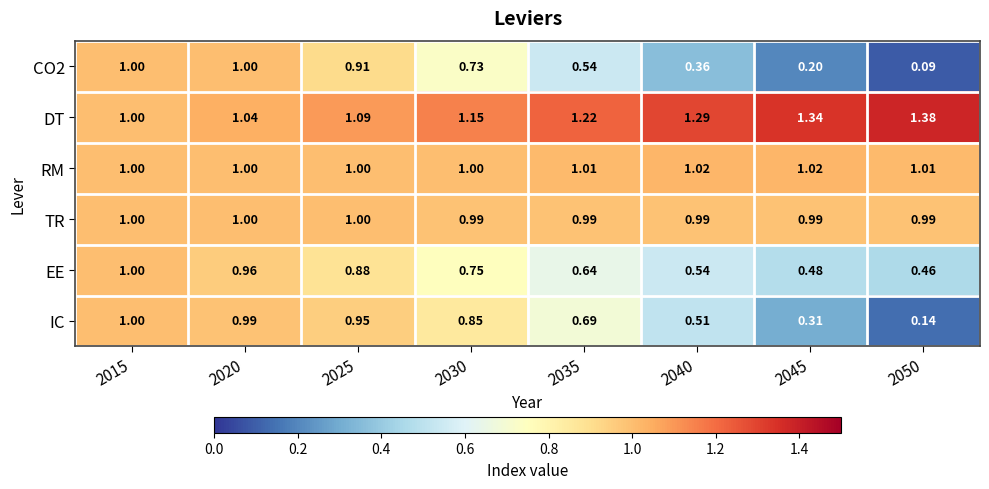

Which series has the largest total across all categories?

DT